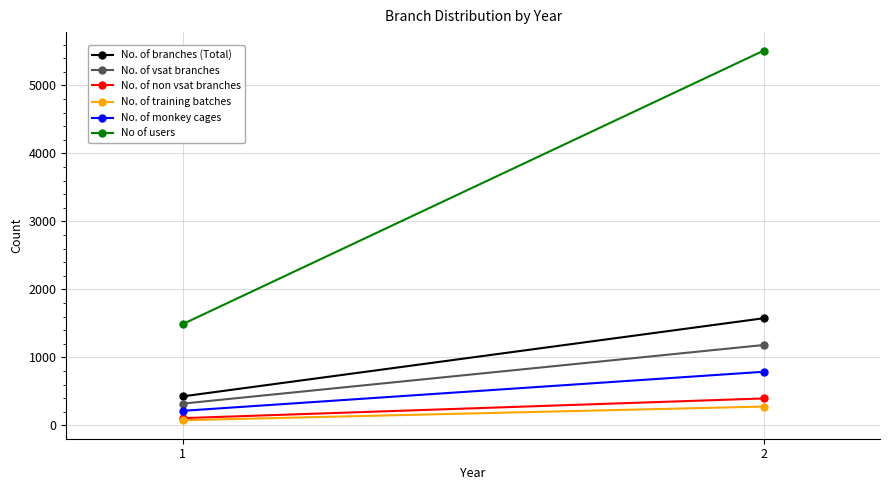

How many lines are shown in the chart?

6